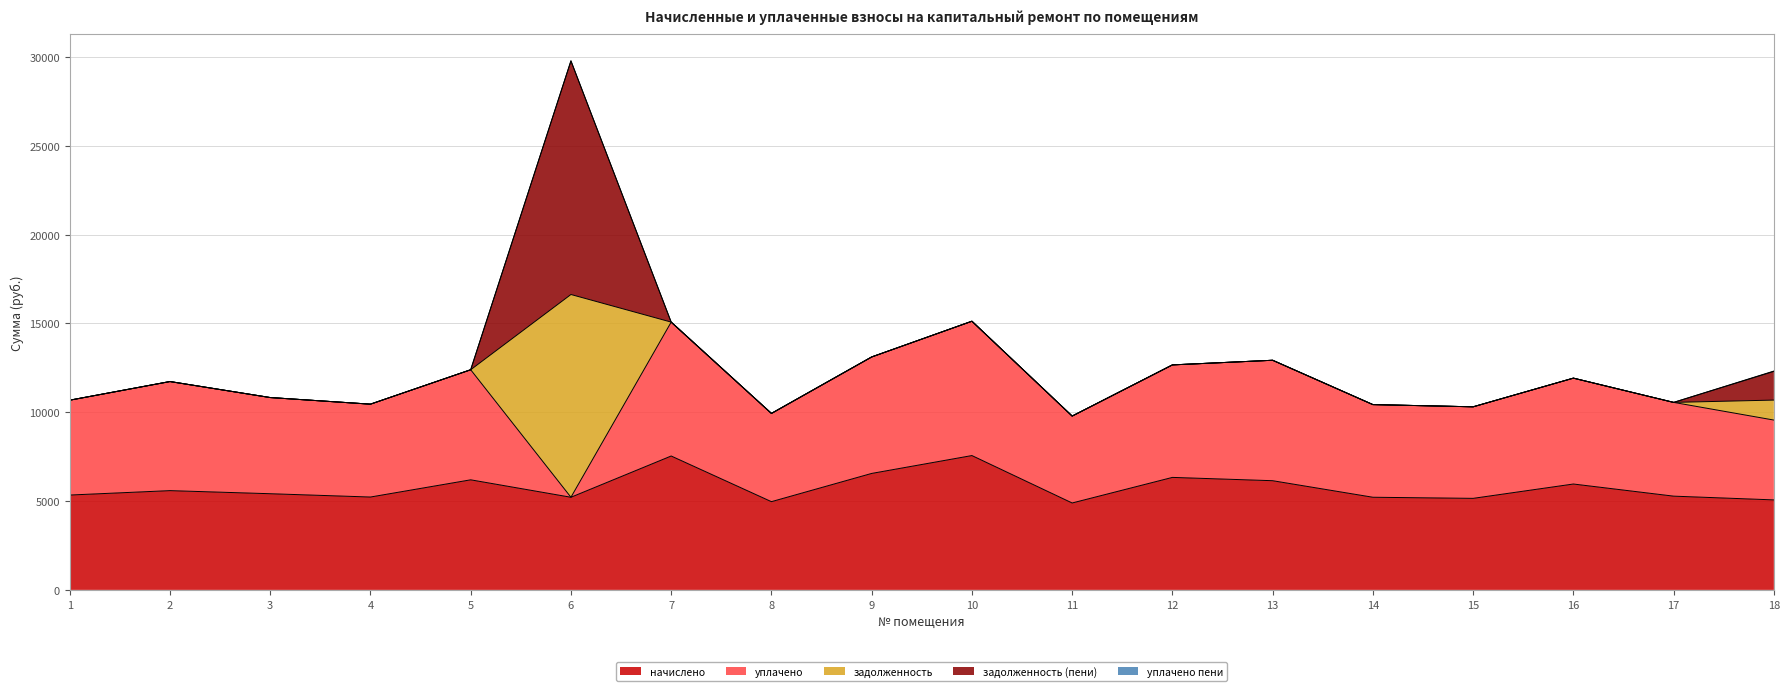

Reading left to right, extract all data points from this chart.

начислено: 5340.6	5589.0	5415.1	5228.8	6197.8	5216.4	7538.9	4968.0	6557.8	7563.8	4893.5	6334.2	6147.9	5216.4	5154.3	5961.6	5278.5	5067.4
уплачено: 5340.6	6141.0	5415.1	5228.8	6197.8	0.0	7538.9	4968.0	6557.8	7563.8	4893.5	6334.2	6781.5	5216.4	5154.3	5961.6	5278.5	4494.8
задолженность: 0.0	0.0	0.0	0.0	0.0	11415.6	0.0	0.0	0.0	0.0	0.0	0.0	0.0	0.0	0.0	0.0	0.0	1125.1
задолженность (пени): 0.0	0.0	0.0	0.0	0.0	13154.4	0.0	0.0	0.0	0.0	0.0	0.0	0.0	0.0	0.0	0.0	0.0	1614.2
уплачено пени: 0.0	5.6	0.0	0.0	0.0	0.0	0.0	0.0	0.0	0.0	0.0	0.0	0.0	0.0	0.0	0.0	0.0	20.2